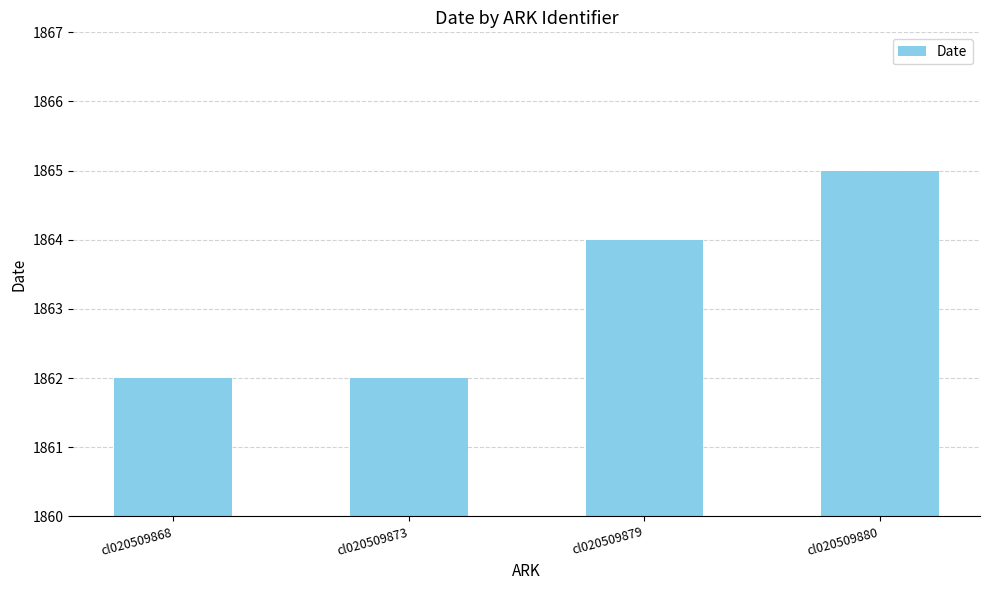

What is the value of the 3rd bar from the left?

1864